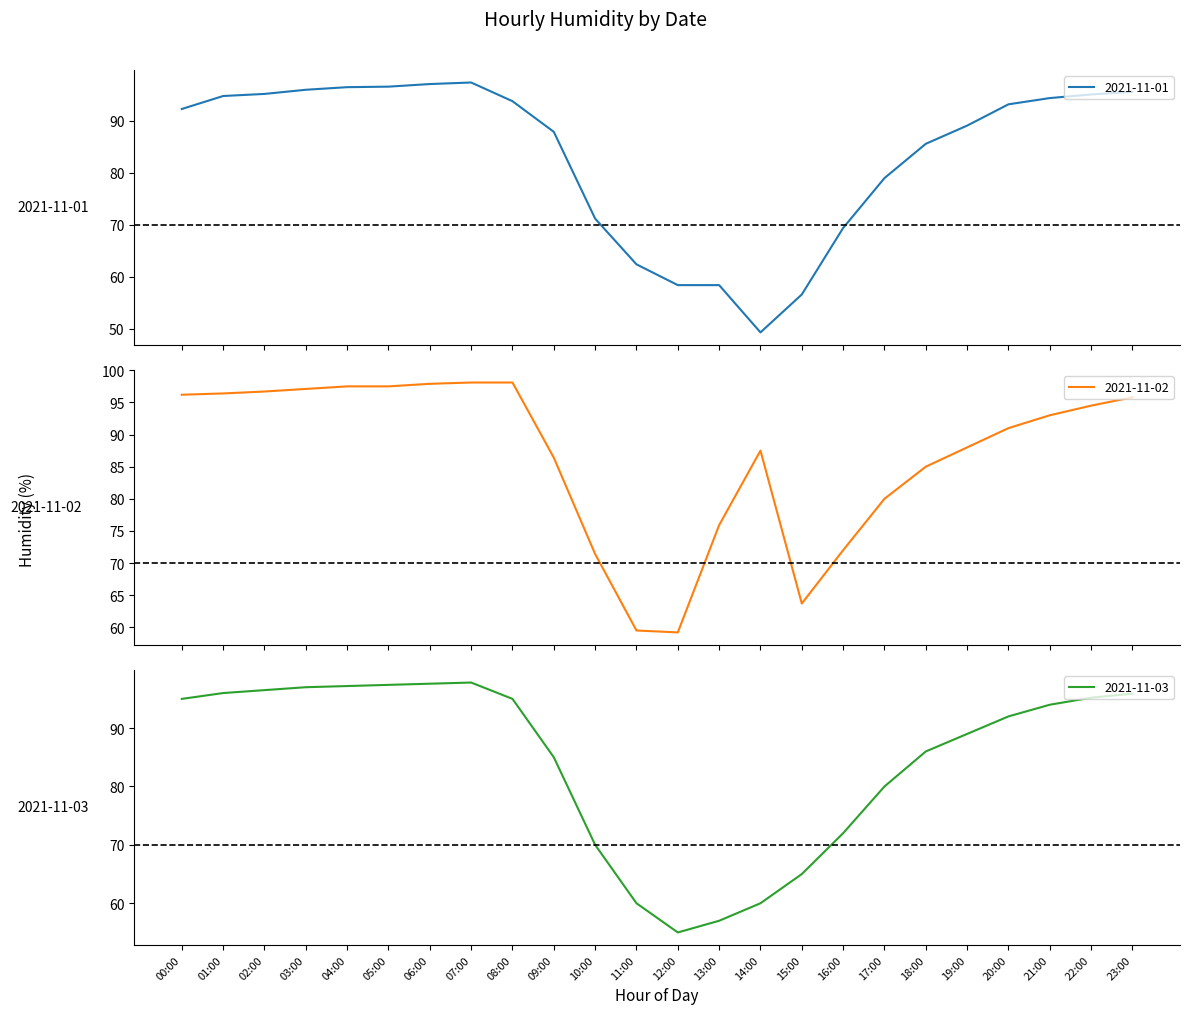

Does the chart display data point markers on the line(s)?

No